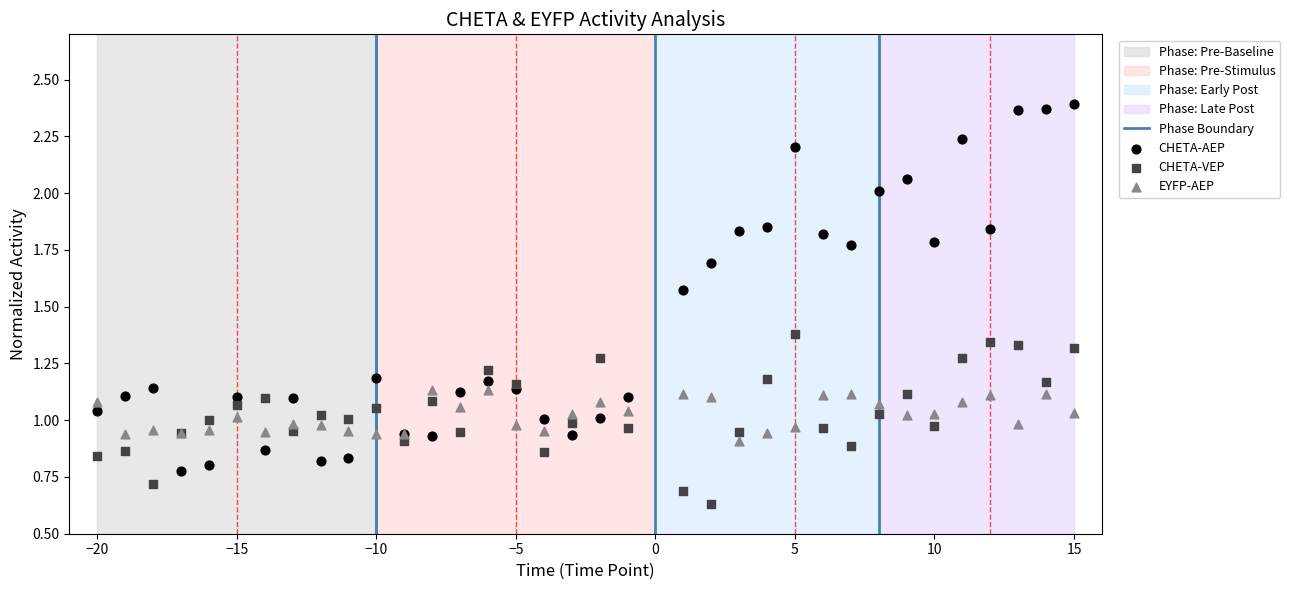

Which series contains the lowest Y value?

CHETA-VEP